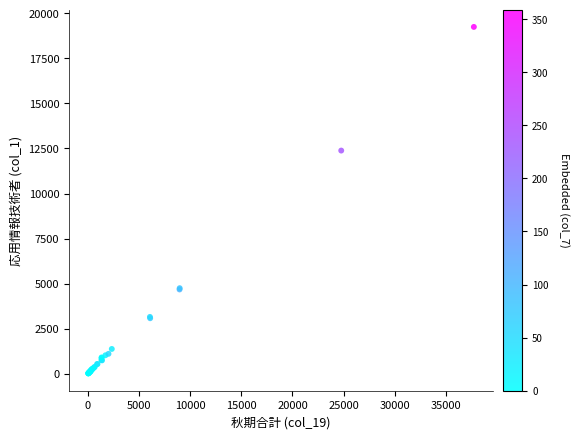

What Y value in the scatter plot is closest to 9633?

12385